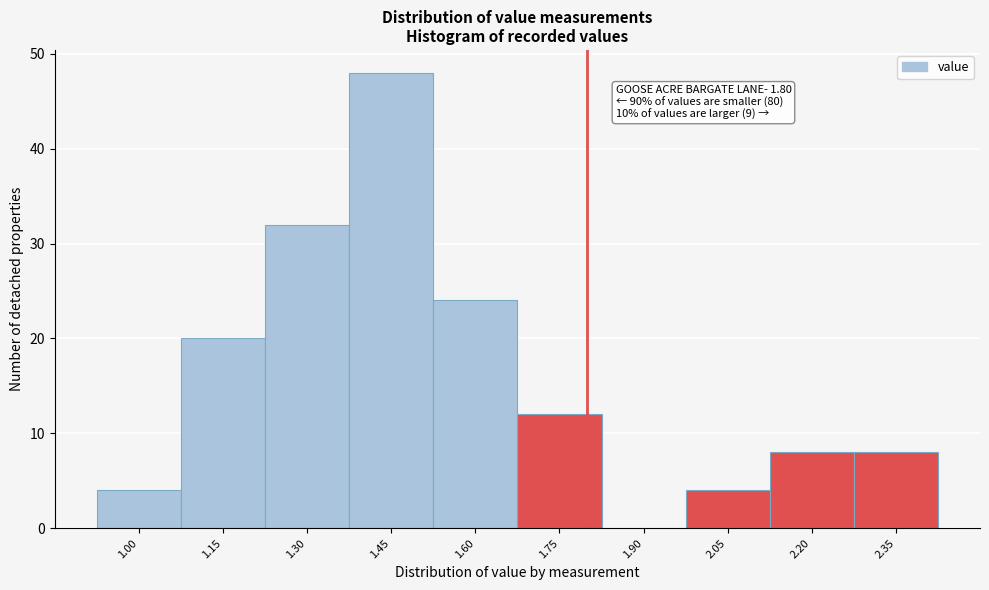

Which range on the x-axis has the tallest bar?

1.375 to 1.525